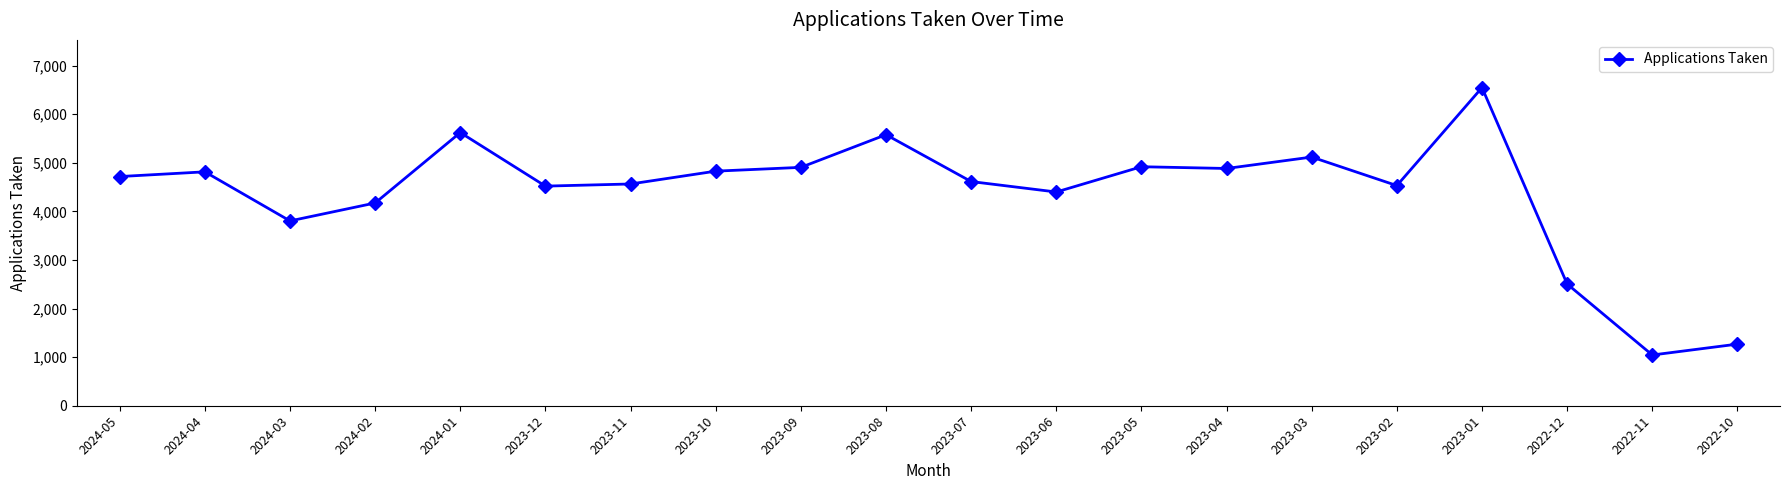

What is the difference between the second highest and minimum values?

4577